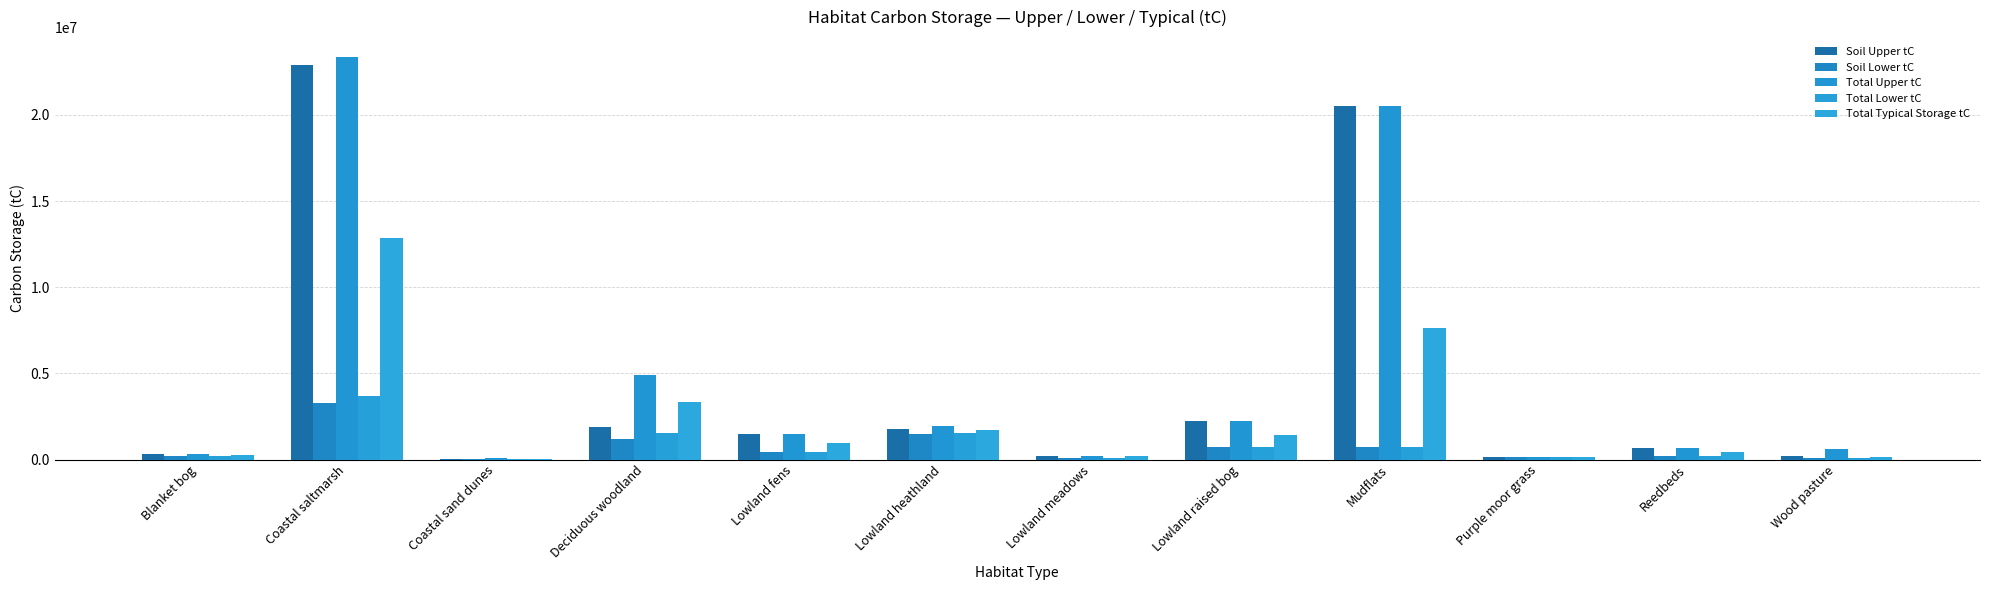

How many distinct data groups are displayed?

5